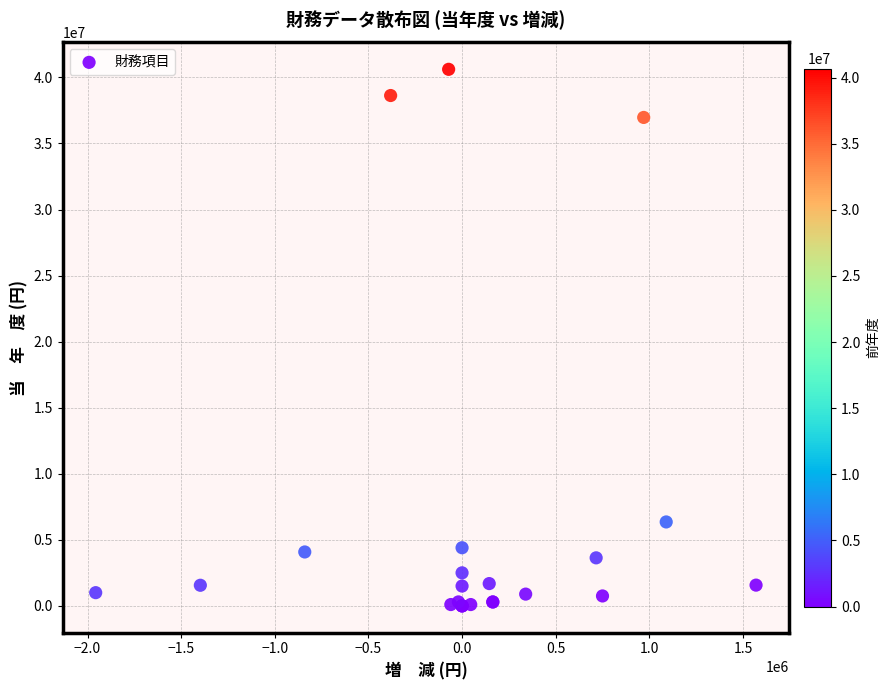

What Y value in the scatter plot is closest to 20305992?

6351771